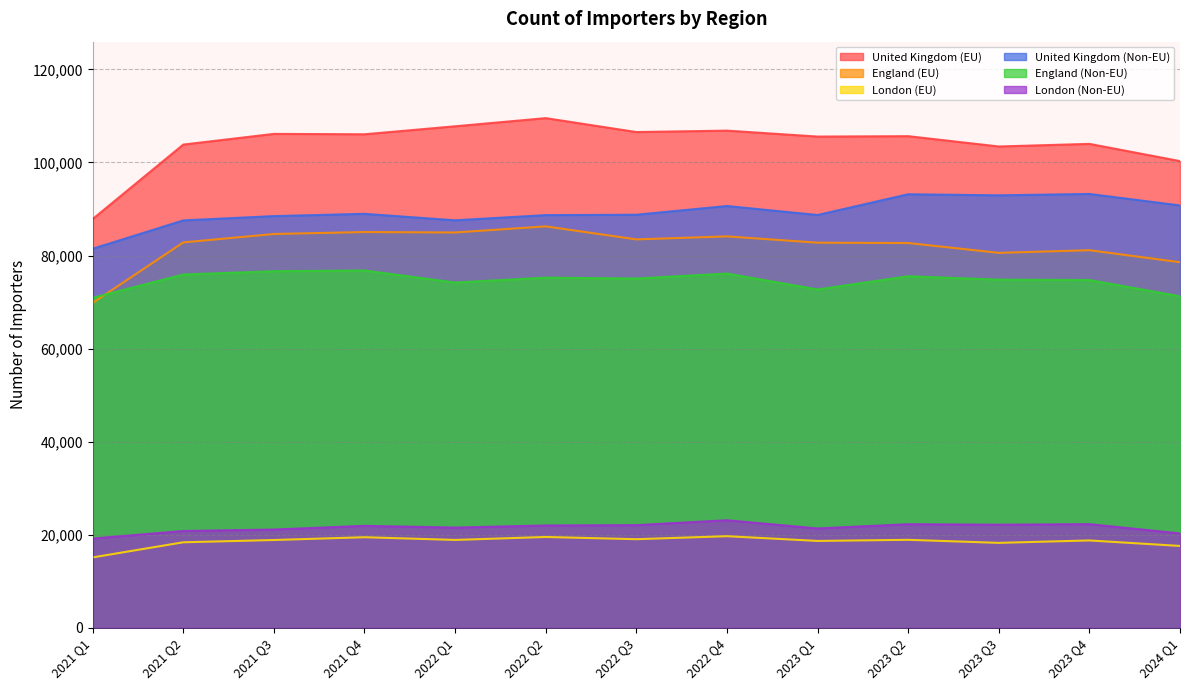

What is the lowest value of the England (Non-EU) series?

70915